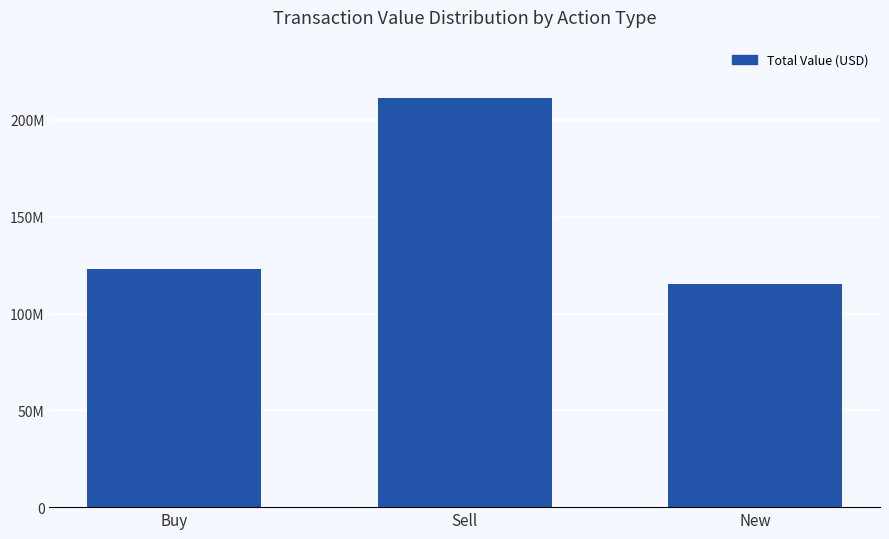

Does the chart contain any negative values?

No